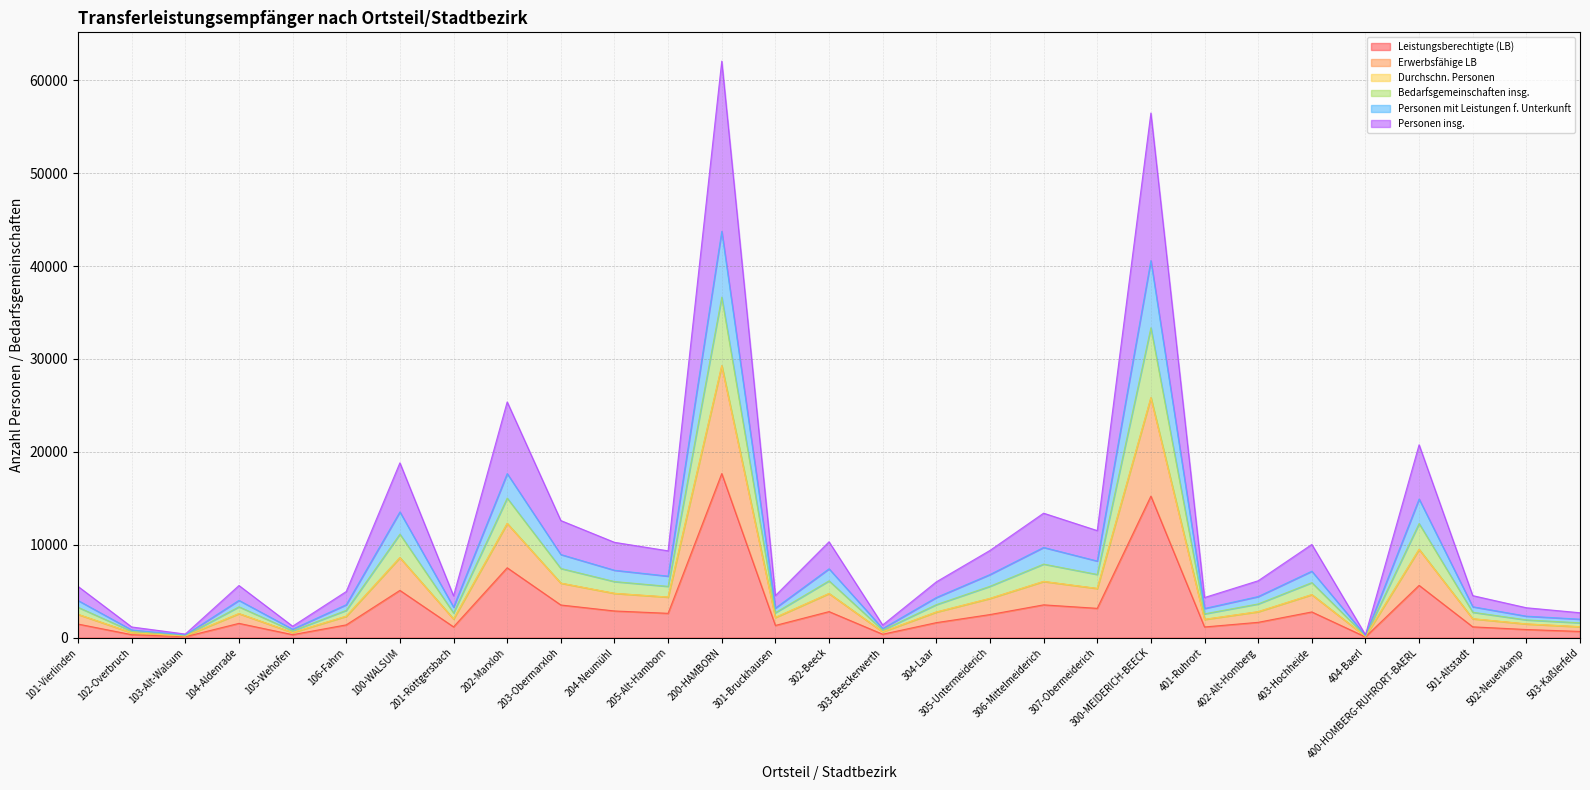

At which label does Leistungsberechtigte (LB) reach its peak?

200-HAMBORN